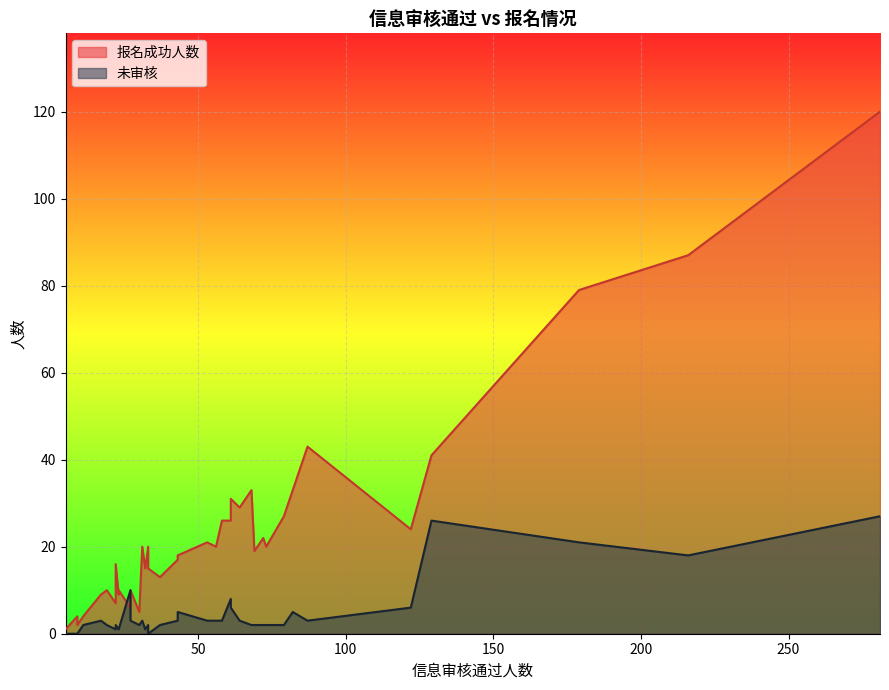

What is the value of the 报名成功人数 point at the 37th from the left?

87